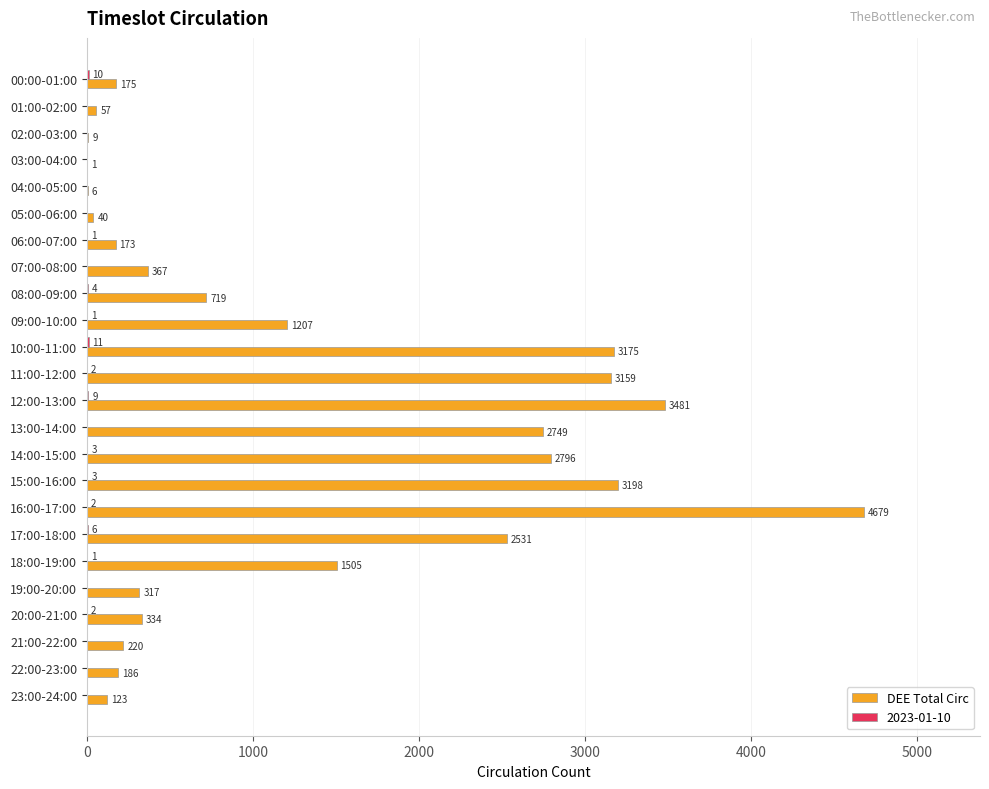

What is the sum of the DEE Total Circ values at 03:00-04:00 and 14:00-15:00?

2797